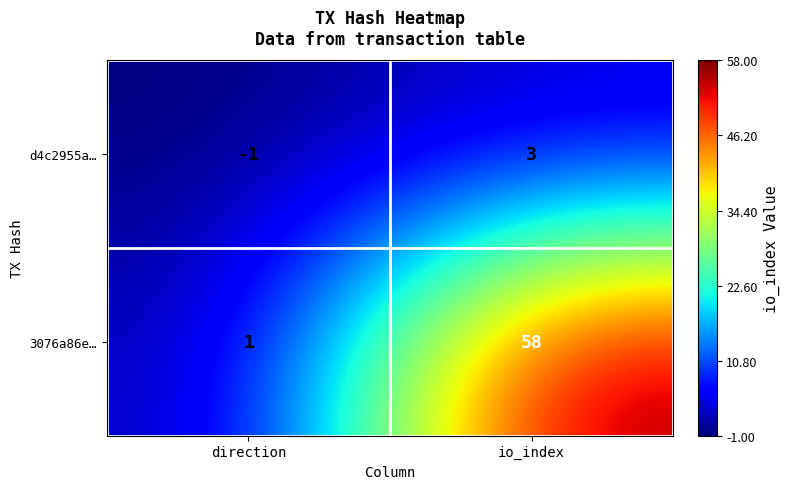

Which series has the largest total across all categories?

3076a86e…